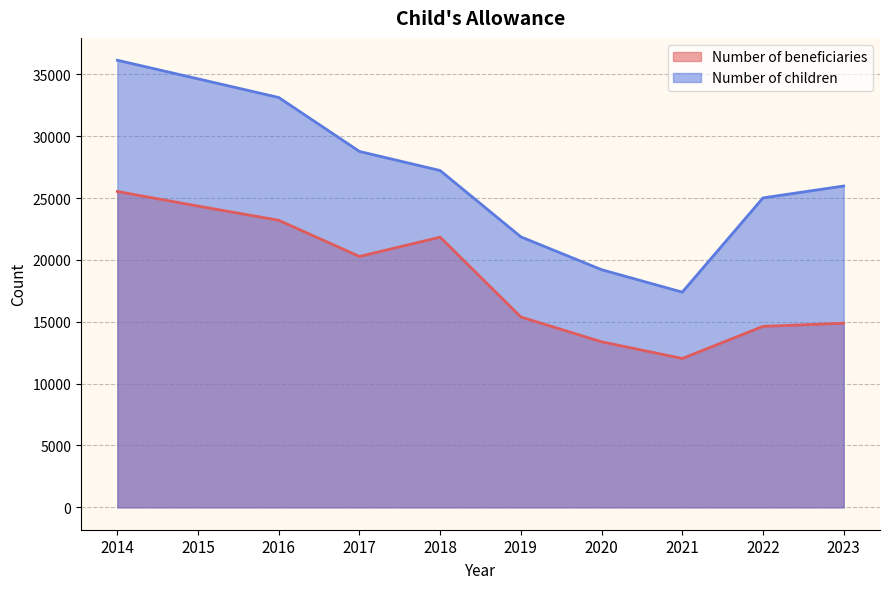

Count the number of categories in the chart.

10